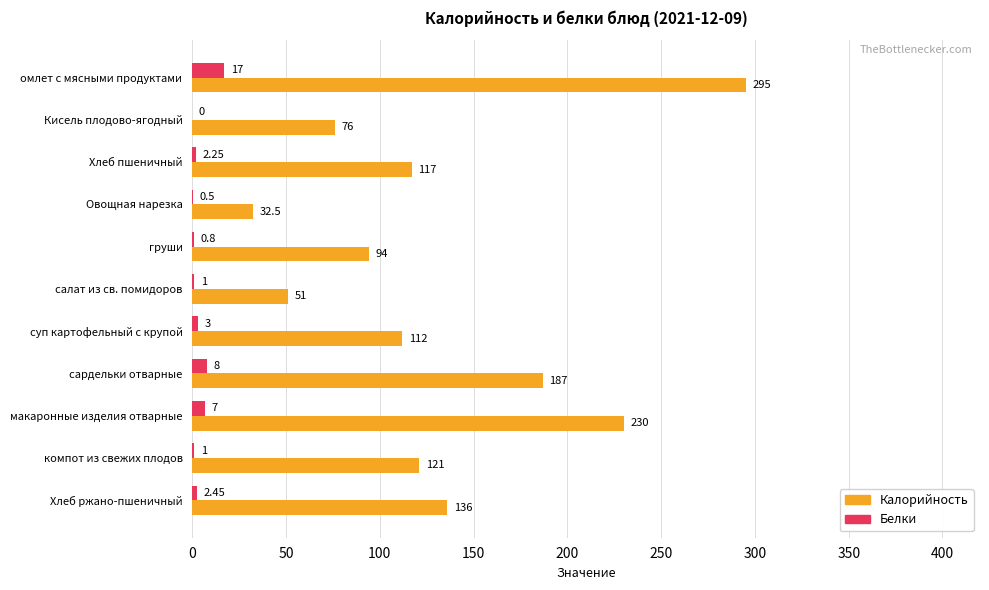

Which series changed the most between сардельки отварные and компот из свежих плодов?

Калорийность